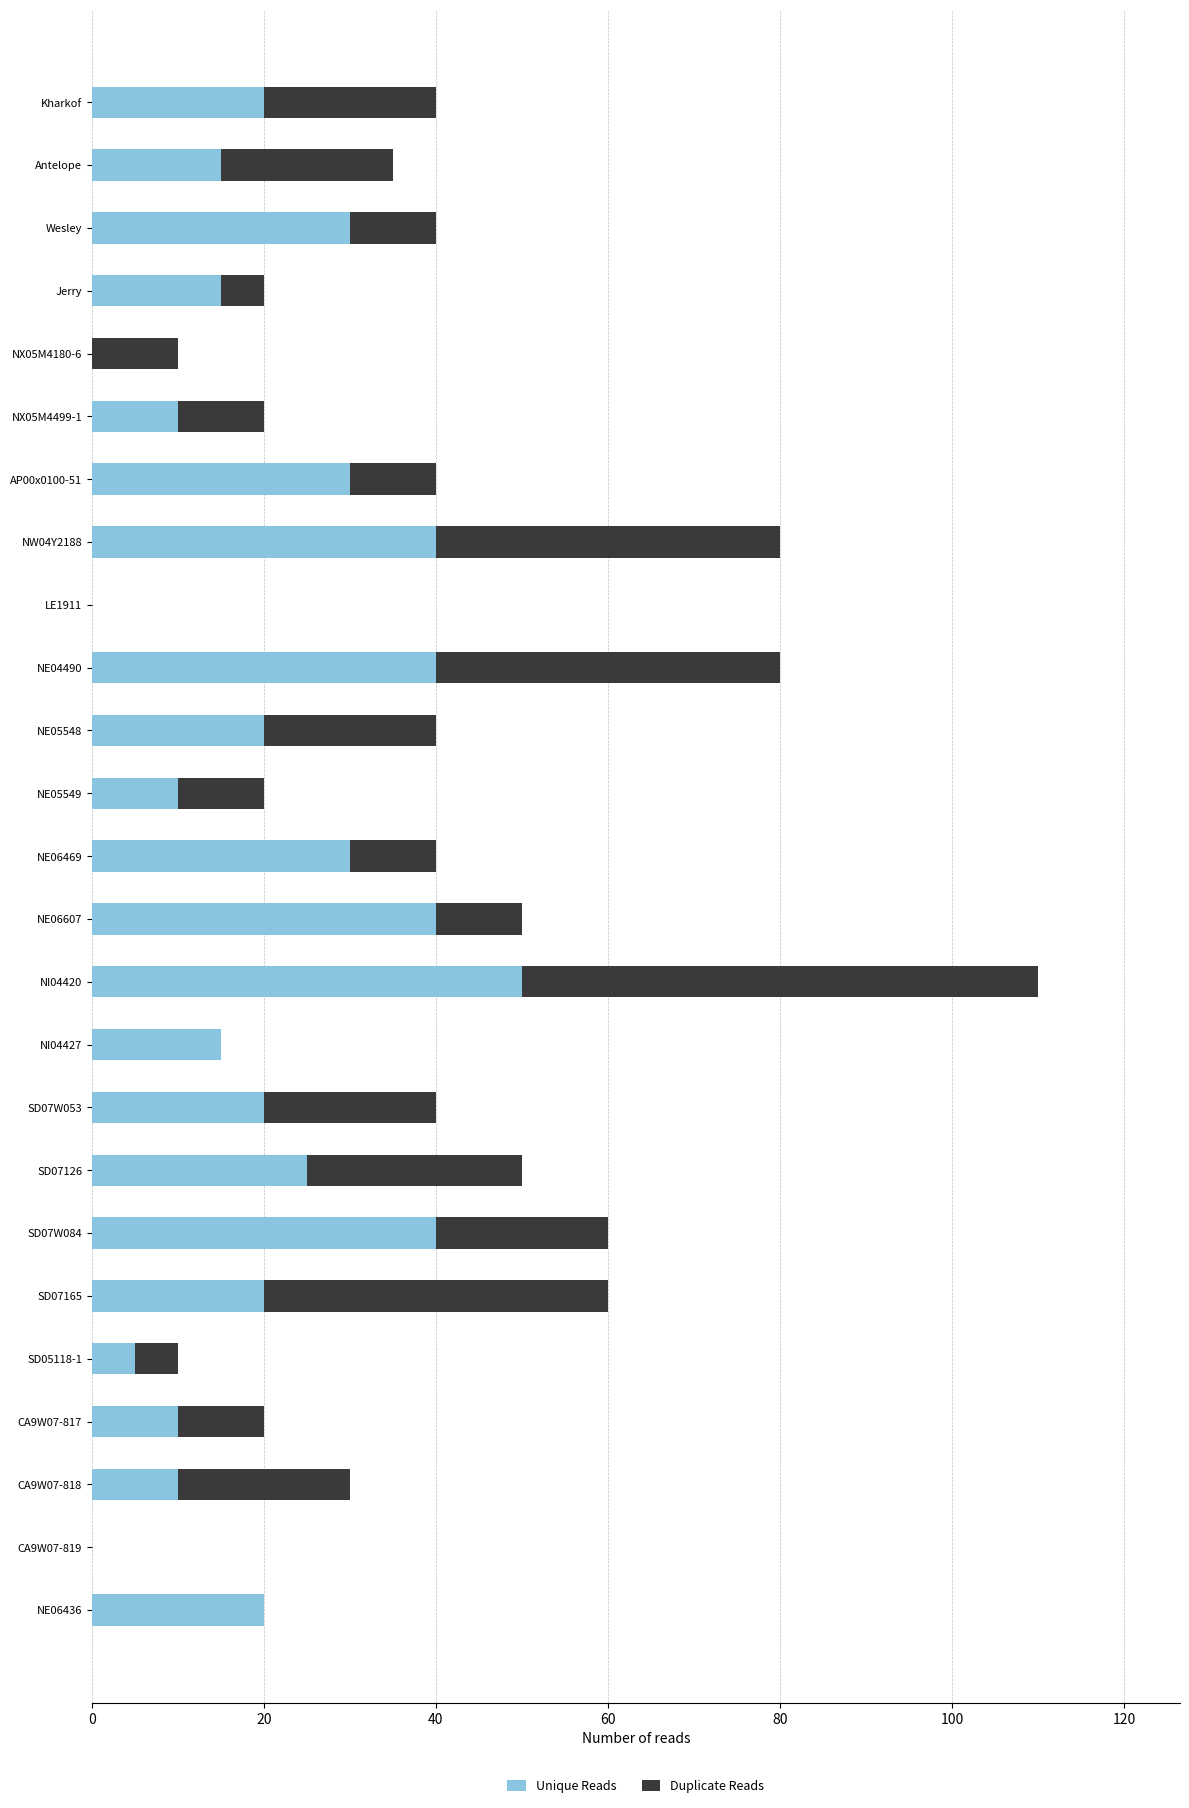

What is the total value across all series at NE06469?

40